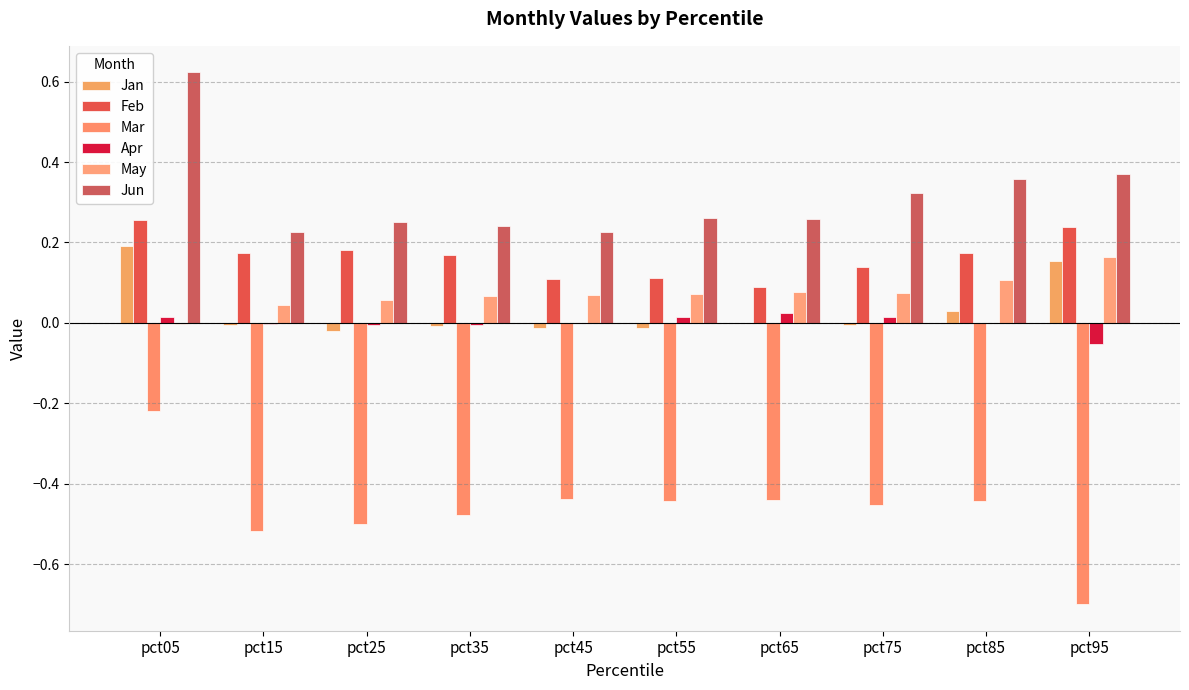

Is it true that Mar equals -0.4 at pct85?

True